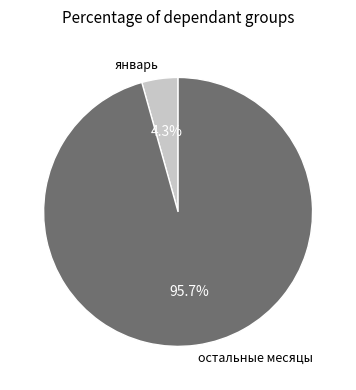

Is there any slice that represents more than half of the pie?

Yes